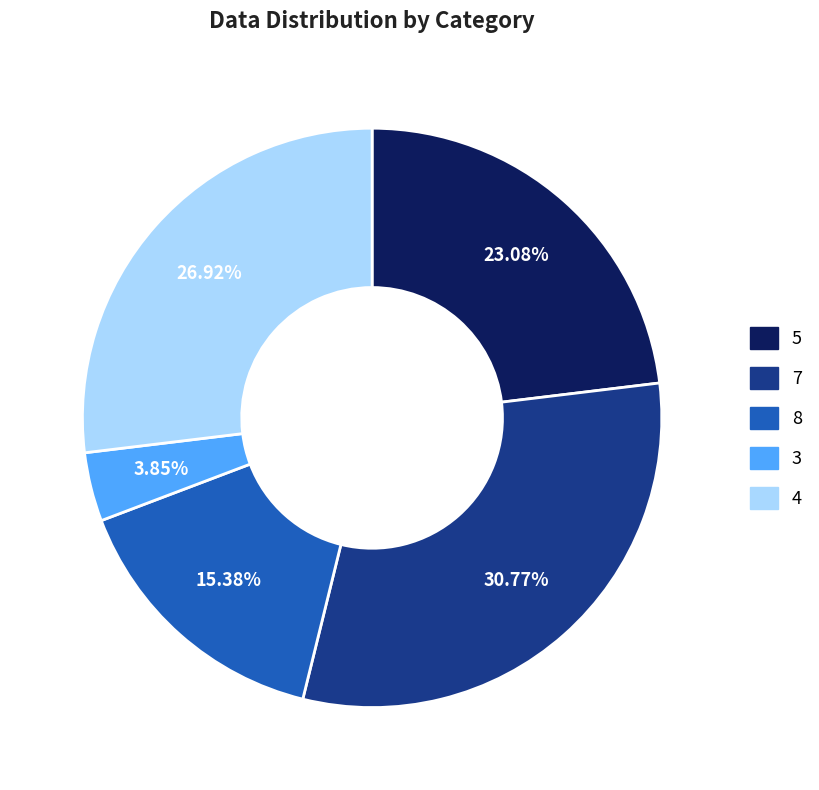

Which slice is the smallest?

3